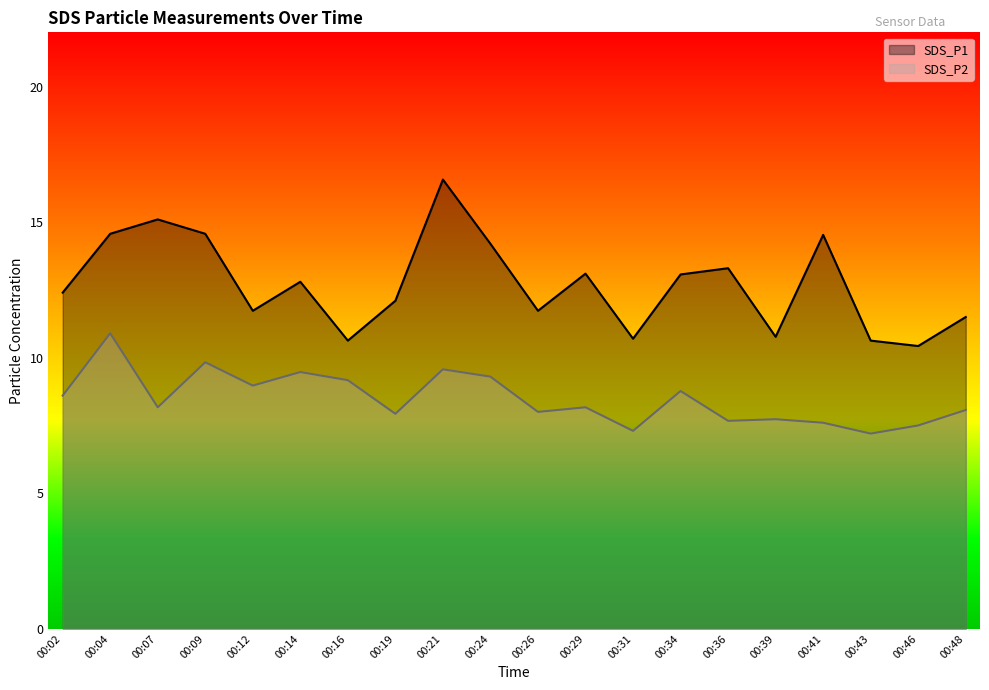

Where is SDS_P1 nearest to the value 13?

00:34